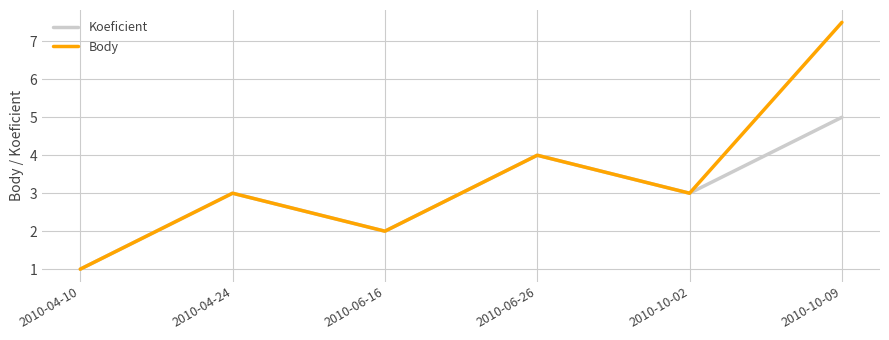

Which series has the widest spread of values?

Body